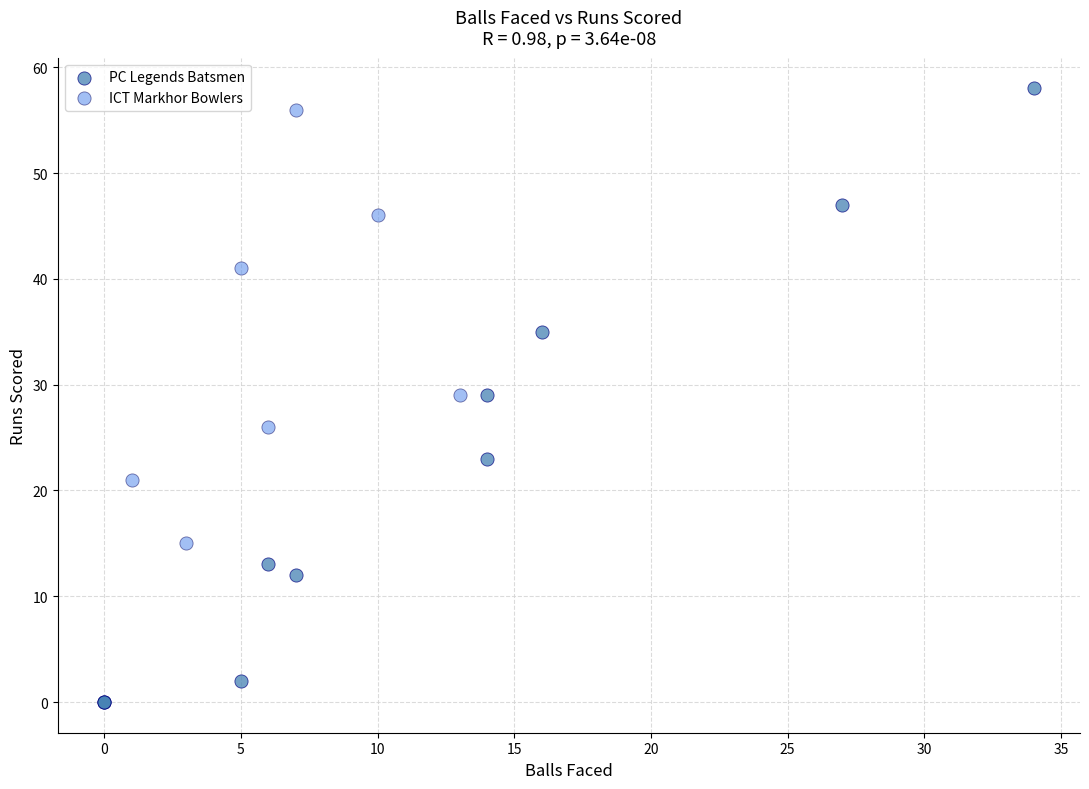

Which series has the largest Y range (max minus min)?

PC Legends Batsmen